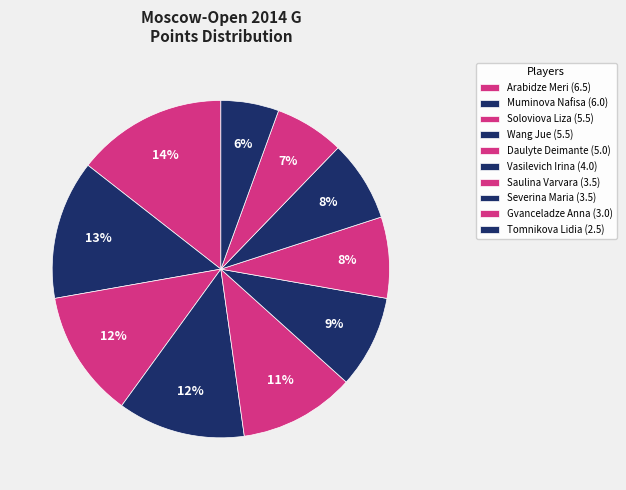

What is the change in value from Severina Maria to Gvanceladze Anna?

-0.5